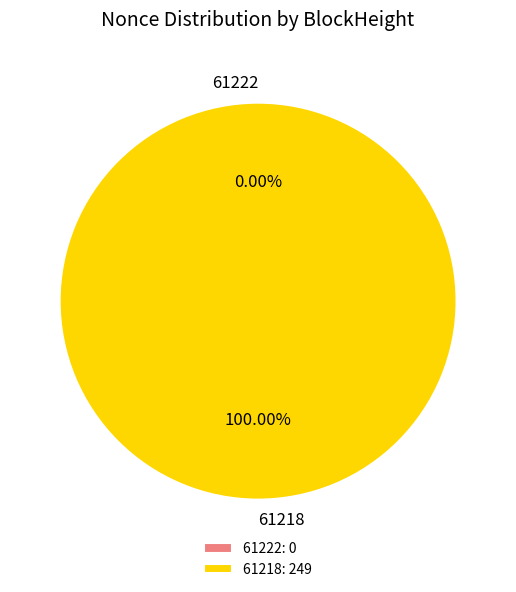

Which category has the biggest portion of the pie?

61218